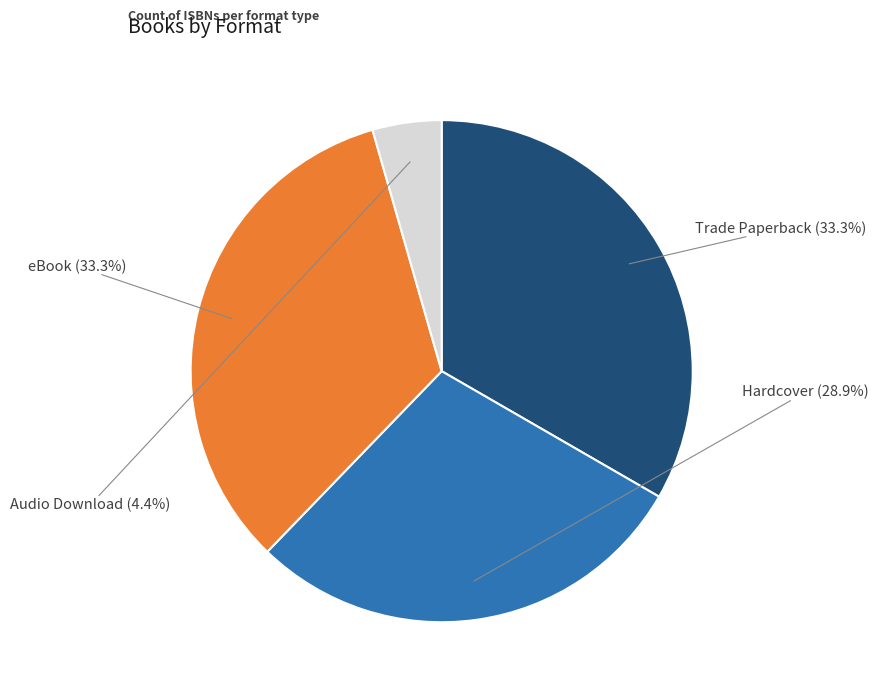

Is it true that eBook is 33% of the pie?

True